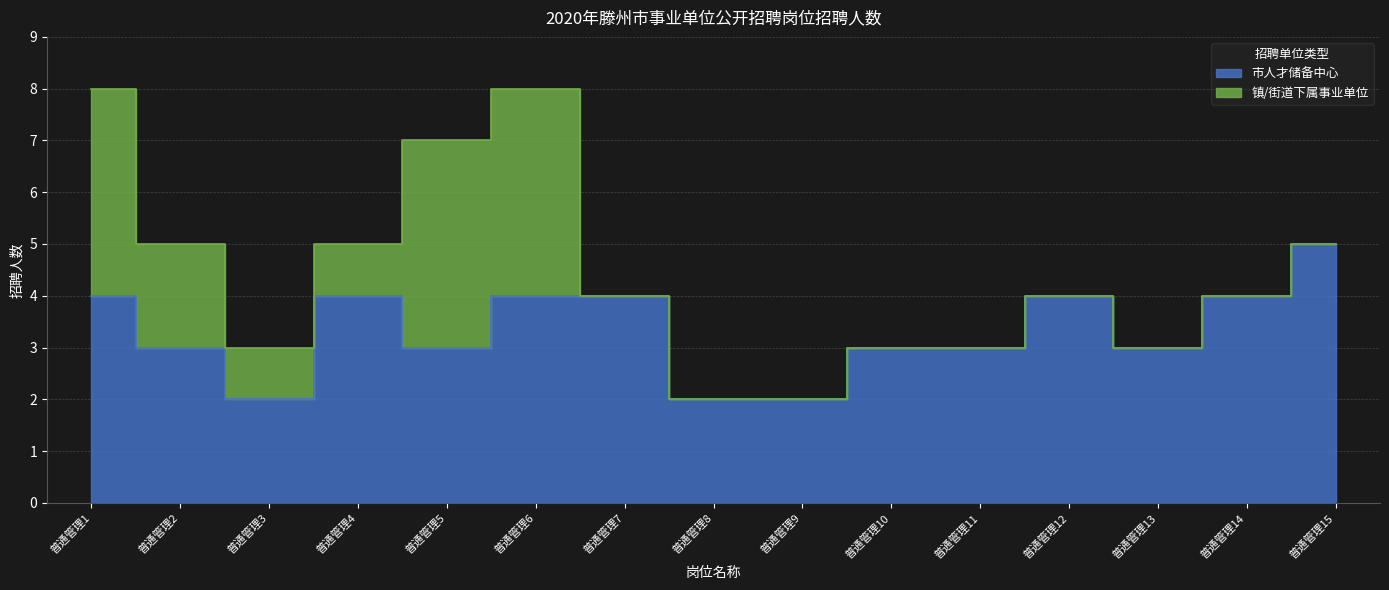

What is the average value?

3